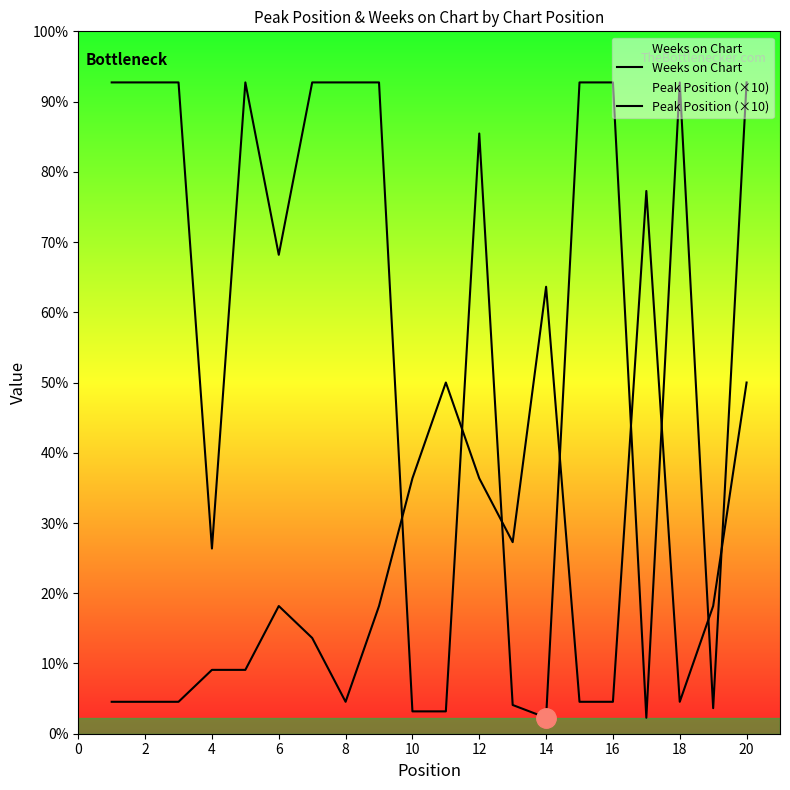

Does the chart have visible grid lines?

No